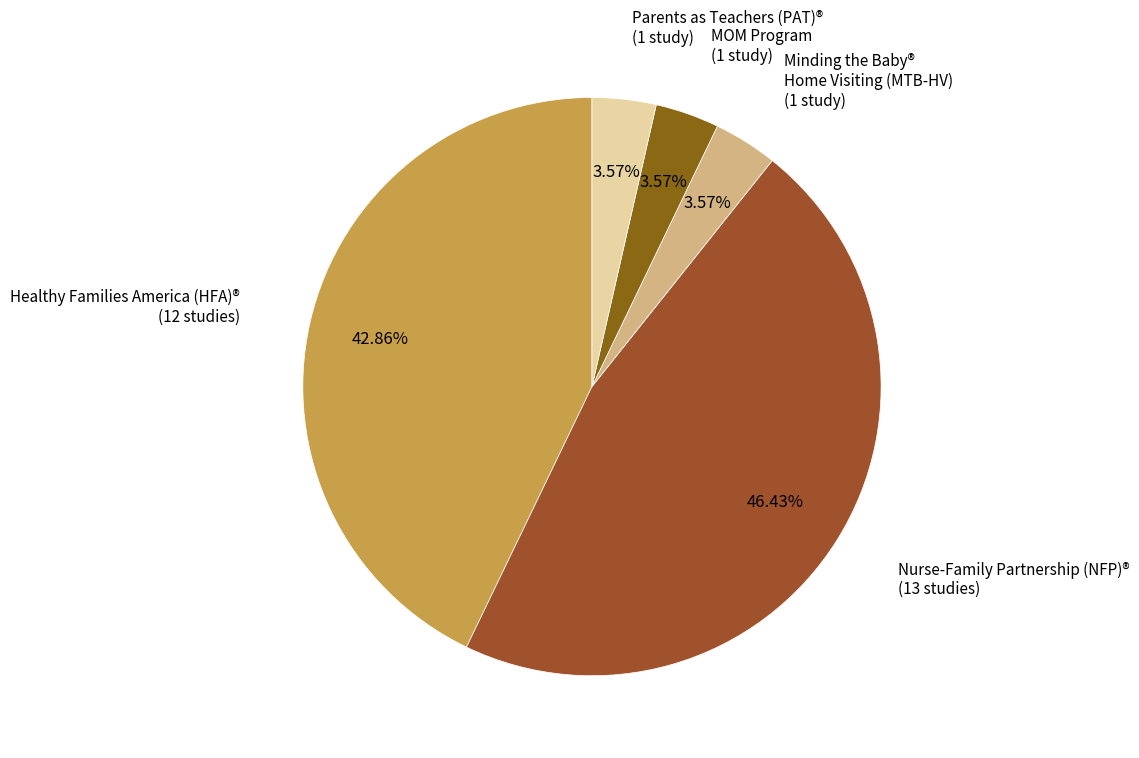

Is there a majority slice in this chart?

No